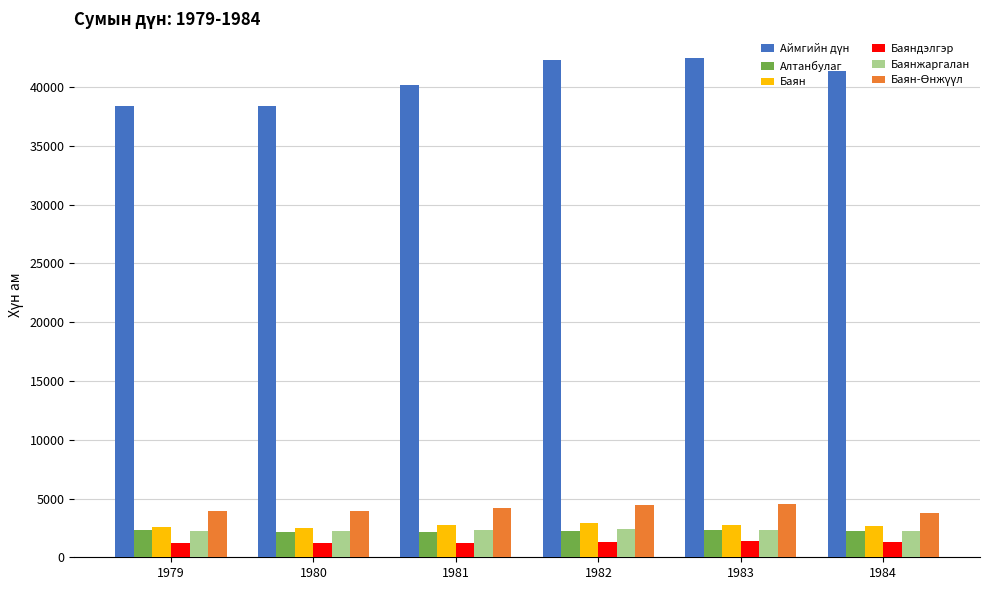

The Алтанбулаг series shows 3958 at 1982. True or false?

False